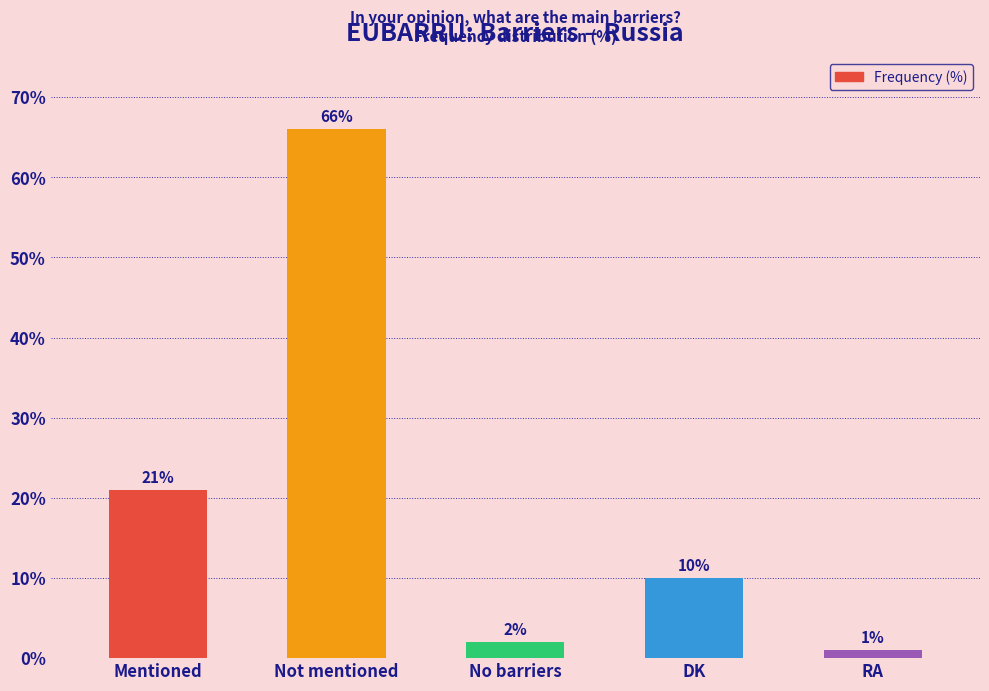

Count the number of data series in this chart.

1